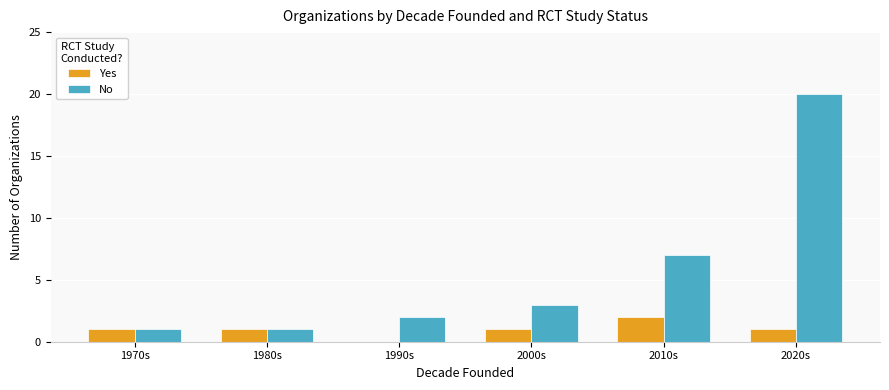

At which label is No closest to 10?

2010s